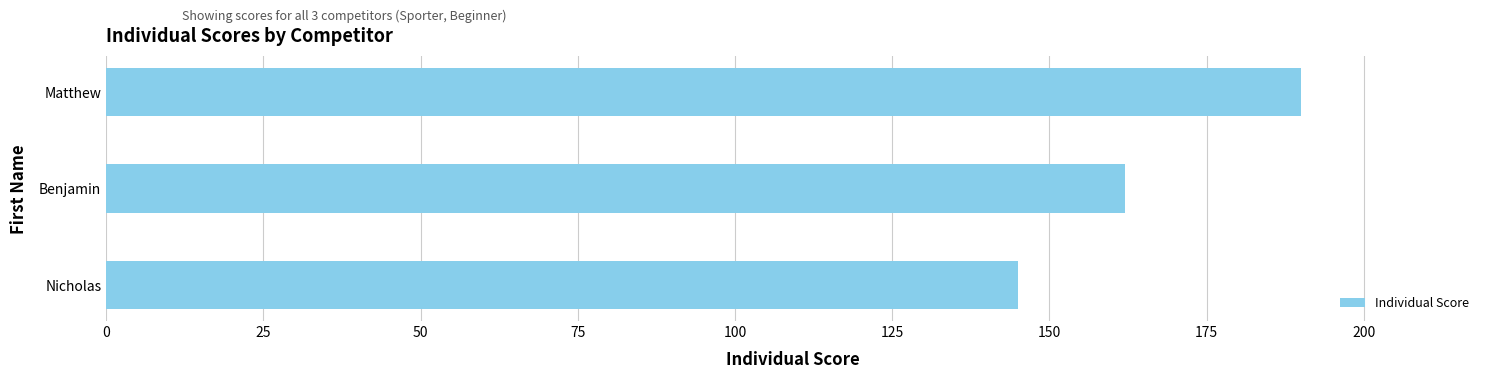

What is the difference between the maximum and minimum values?

45